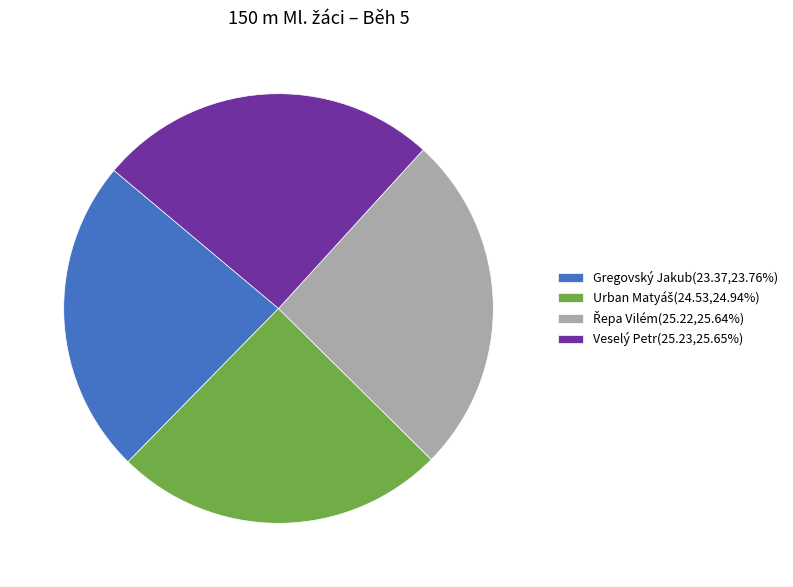

Is there a majority slice in this chart?

No